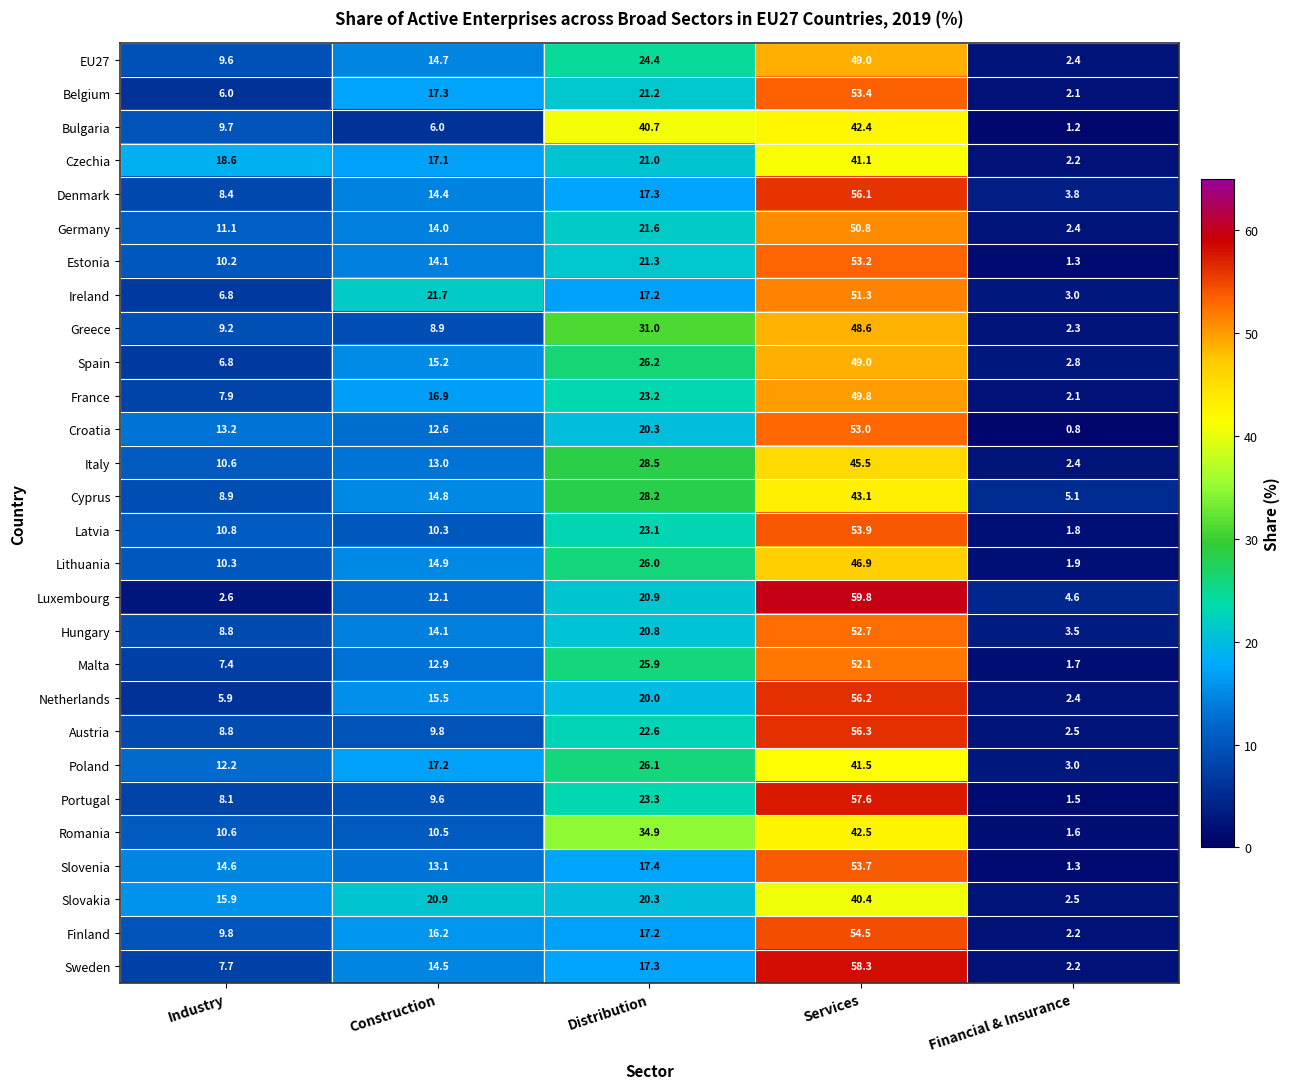

At which label does Slovakia first exceed 20?

Construction